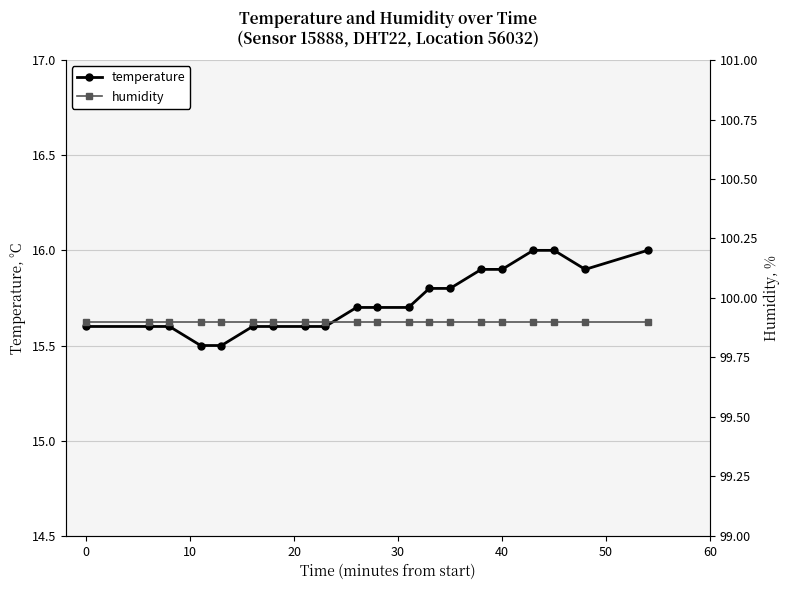

How many lines are shown in the chart?

2